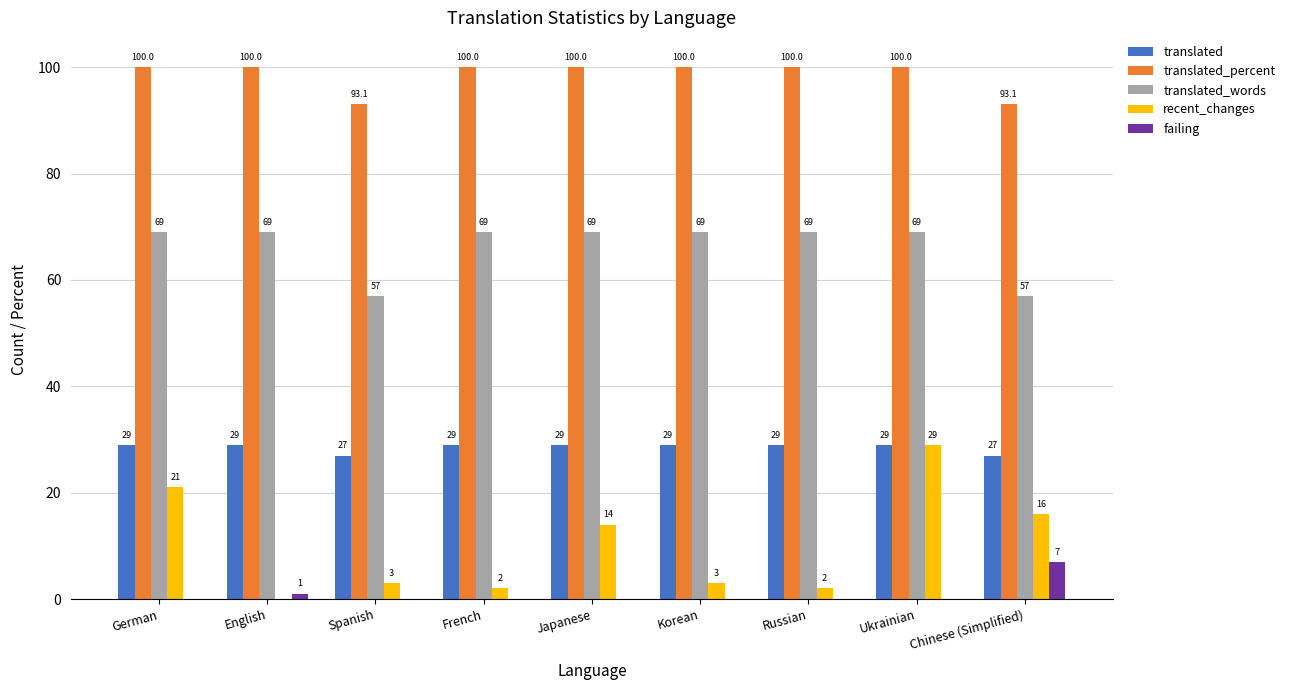

Reading left to right, transcribe all the data shown in this chart.

translated: German=29.0	English=29.0	Spanish=27.0	French=29.0	Japanese=29.0	Korean=29.0	Russian=29.0	Ukrainian=29.0	Chinese (Simplified)=27.0
translated_percent: German=100.0	English=100.0	Spanish=93.1	French=100.0	Japanese=100.0	Korean=100.0	Russian=100.0	Ukrainian=100.0	Chinese (Simplified)=93.1
translated_words: German=69.0	English=69.0	Spanish=57.0	French=69.0	Japanese=69.0	Korean=69.0	Russian=69.0	Ukrainian=69.0	Chinese (Simplified)=57.0
recent_changes: German=21.0	English=0.0	Spanish=3.0	French=2.0	Japanese=14.0	Korean=3.0	Russian=2.0	Ukrainian=29.0	Chinese (Simplified)=16.0
failing: German=0.0	English=1.0	Spanish=0.0	French=0.0	Japanese=0.0	Korean=0.0	Russian=0.0	Ukrainian=0.0	Chinese (Simplified)=7.0